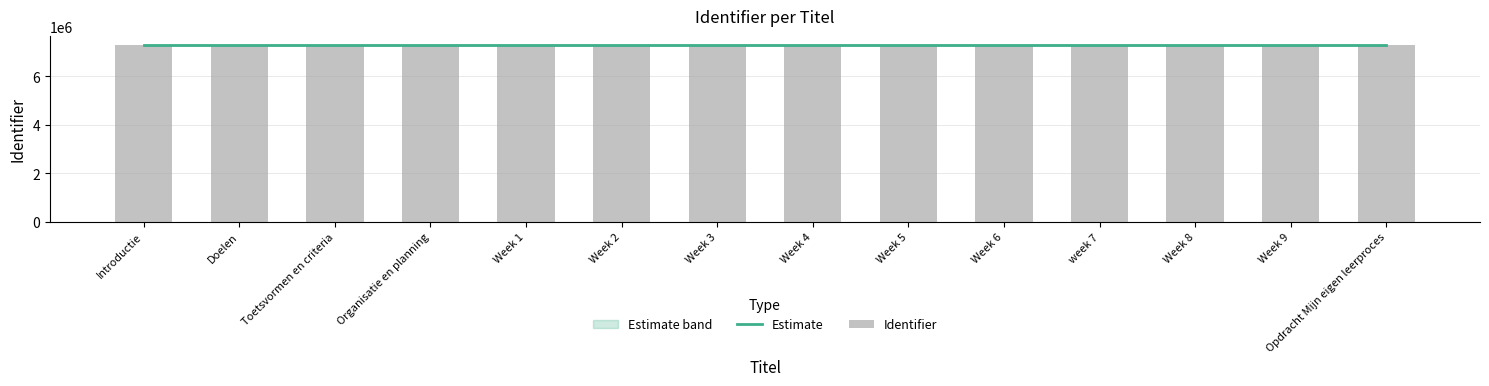

What is the smallest value displayed?

7290174